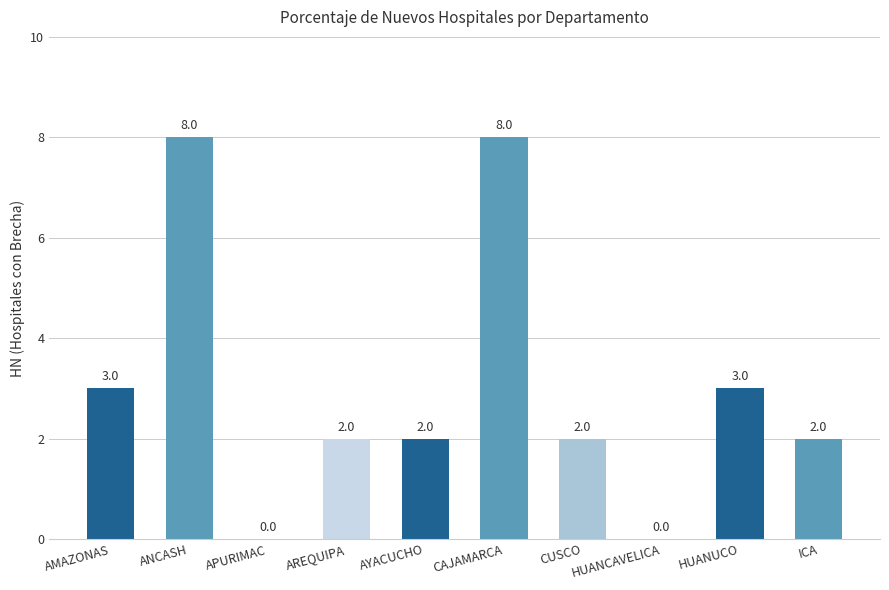

Count the number of data series in this chart.

1